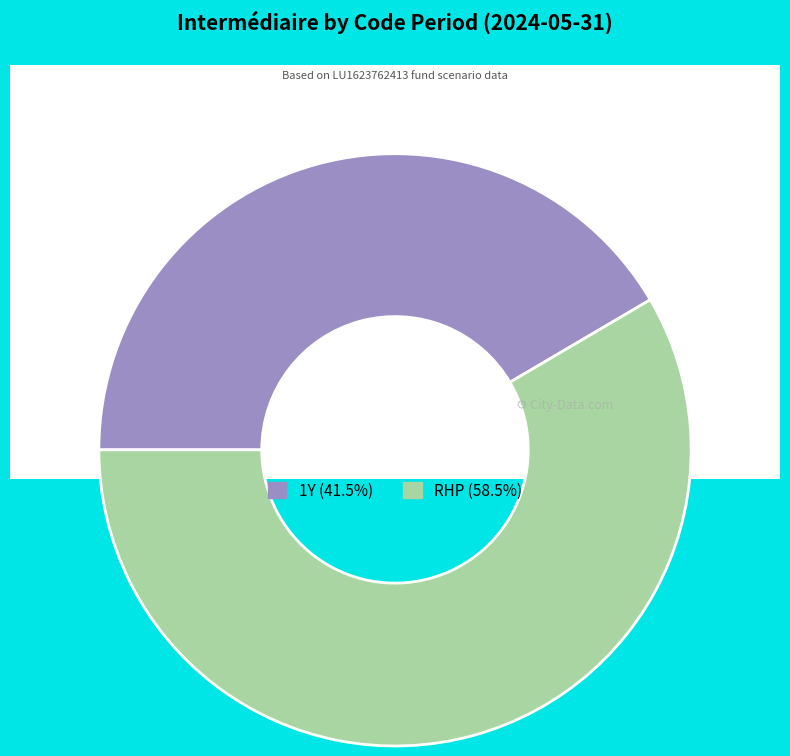

How much of the chart is everything except RHP?

41.5%